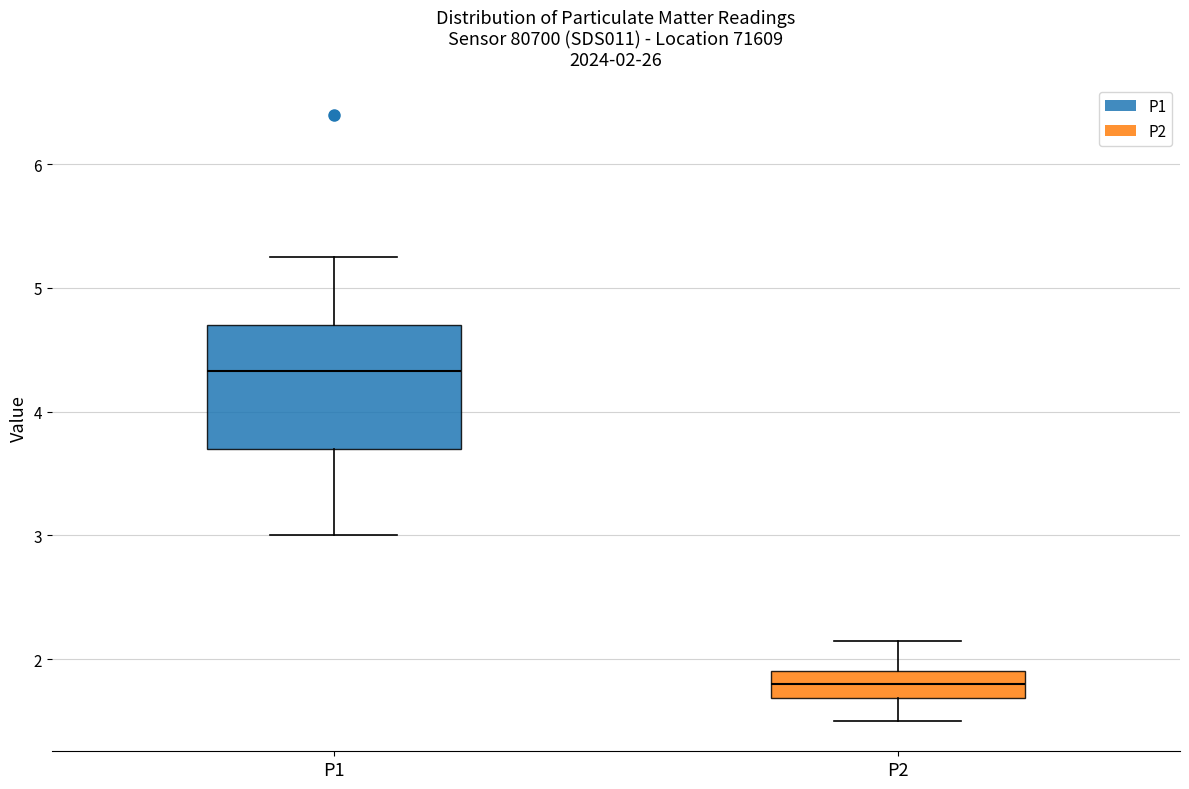

Comparing the boxes themselves (not the whiskers), which one is the tallest?

P1